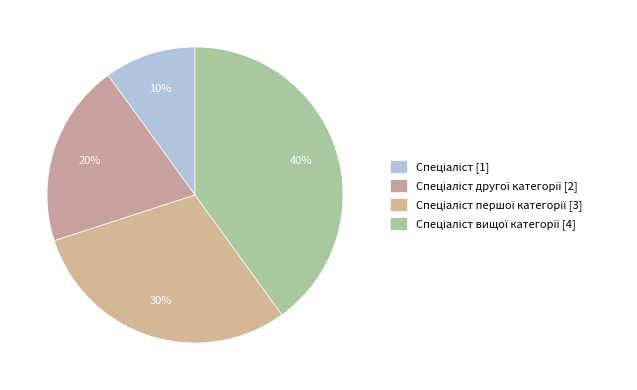

Is there a majority slice in this chart?

No